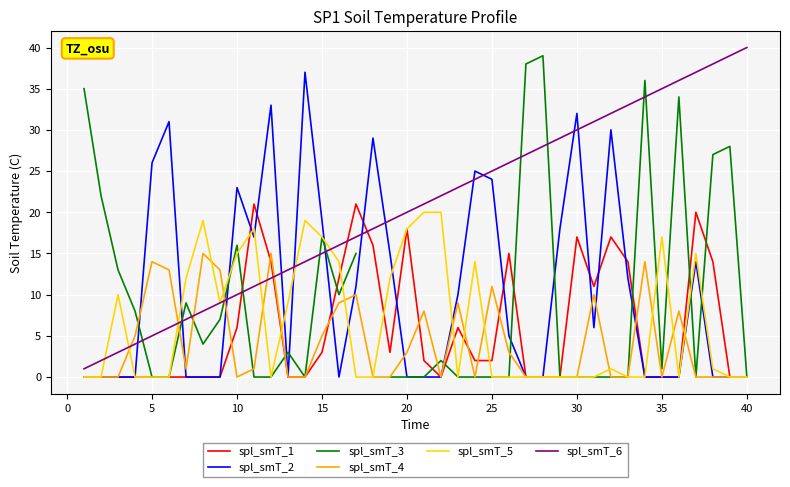

What is the greatest value displayed?

40.0